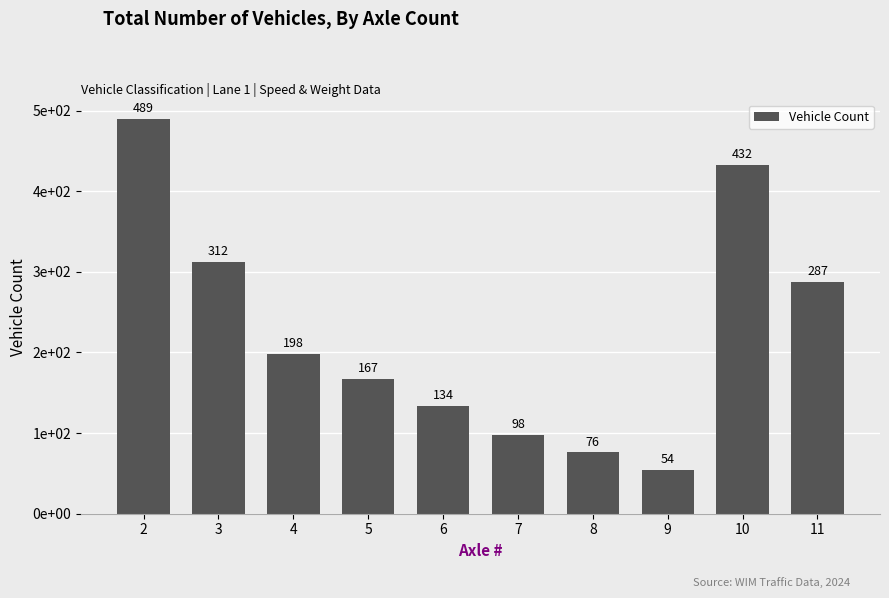

Where is the data nearest to the value 271?

11